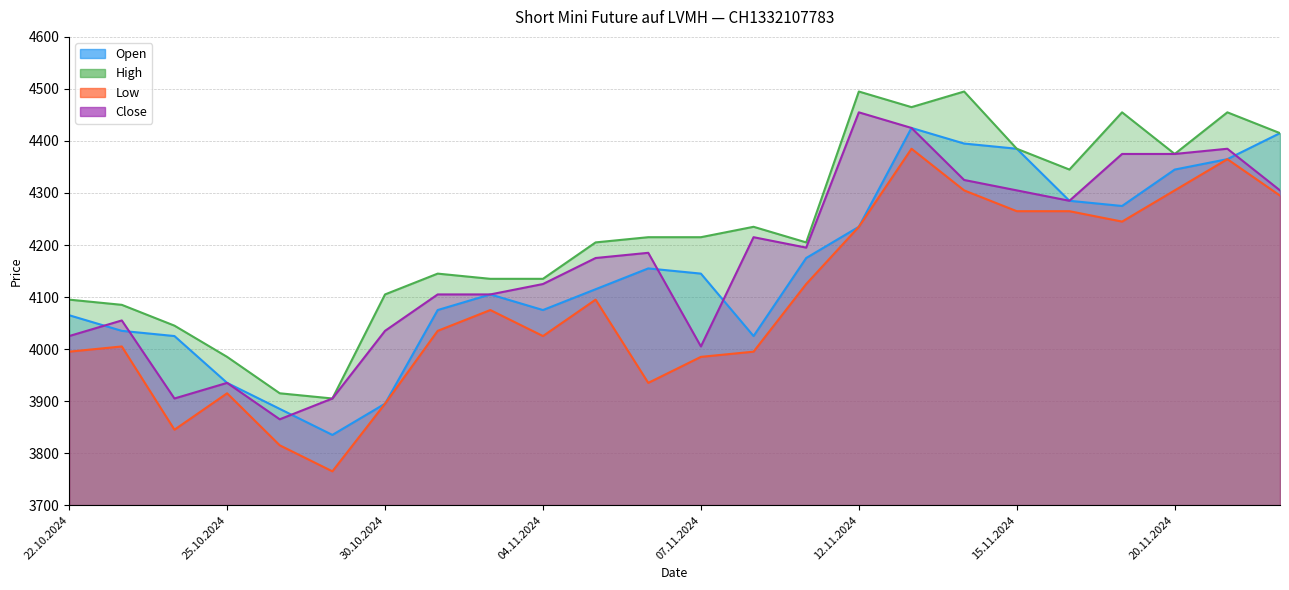

Where does the High series first go above 4215?

08.11.2024